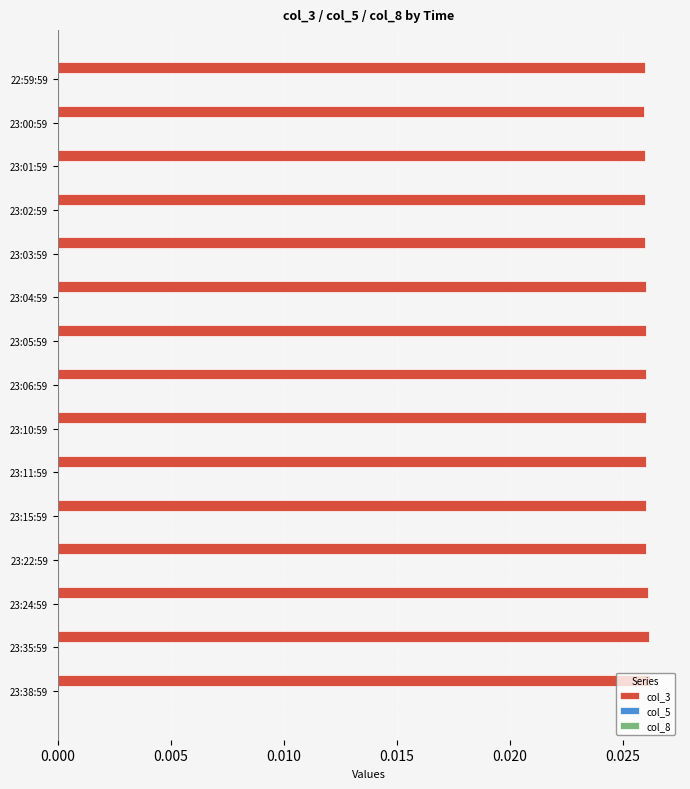

How many values are between 0 and 1?

15